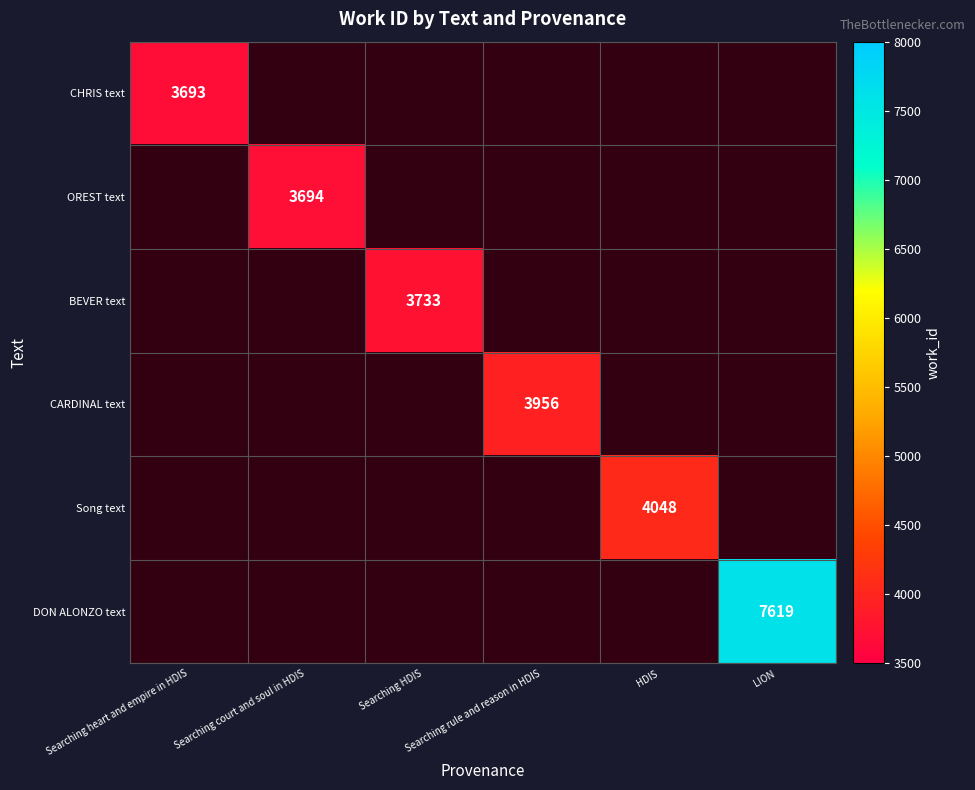

At which label does CARDINAL text reach its minimum?

Searching heart and empire in HDIS